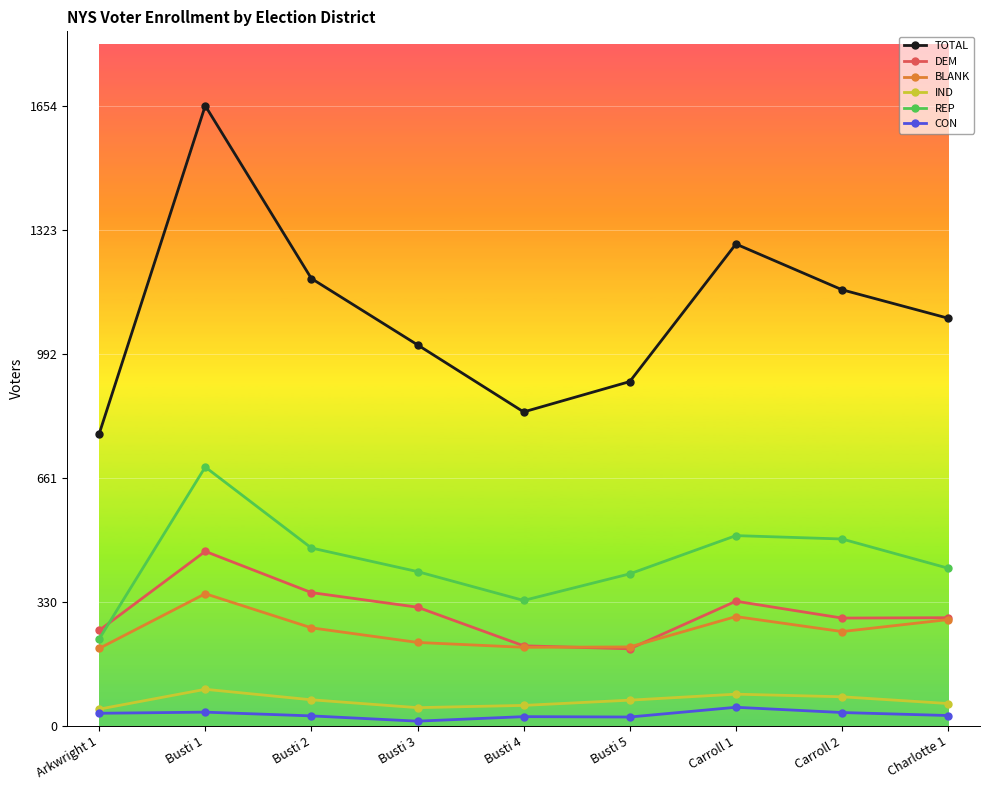

Does the chart display data point markers on the line(s)?

Yes